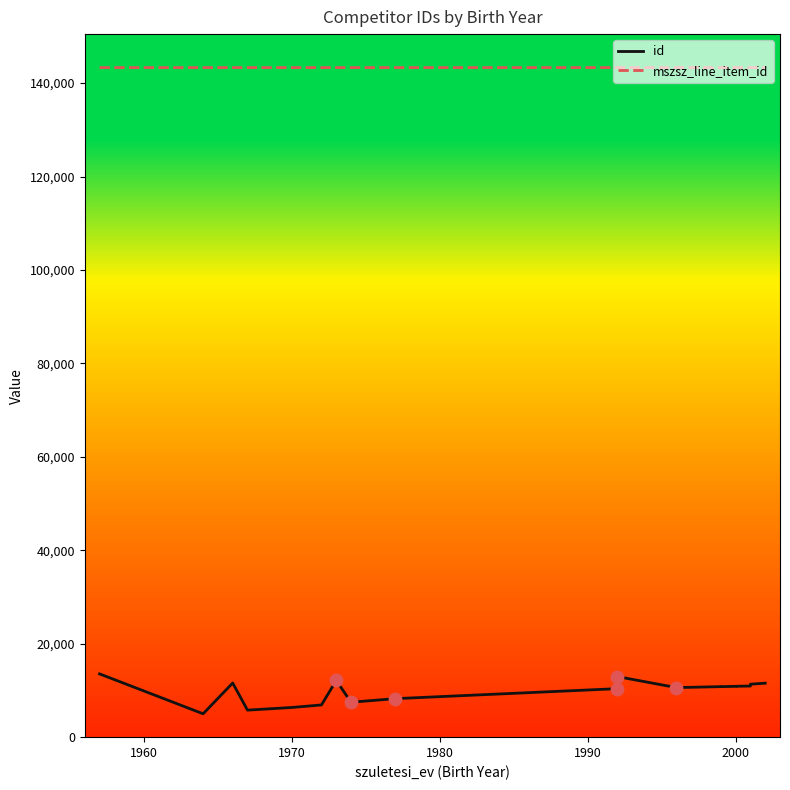

What is the total value across all series at 2000?

150212